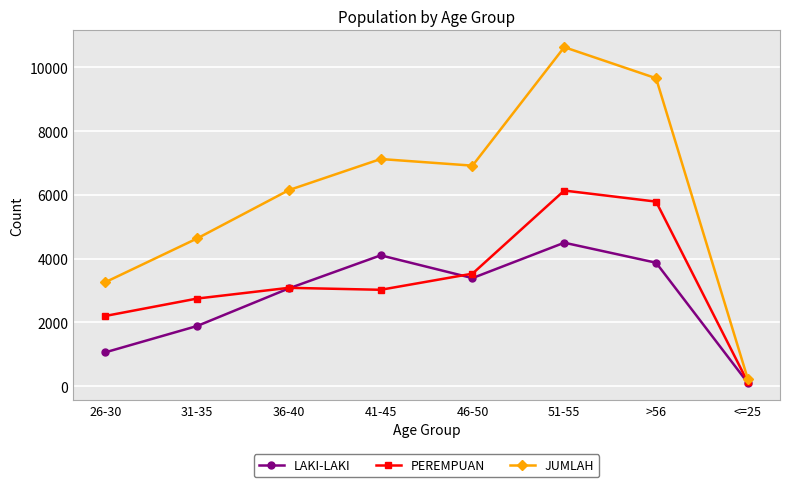

Reading left to right, extract all data points from this chart.

LAKI-LAKI: 26-30=1059	31-35=1885	36-40=3065	41-45=4102	46-50=3388	51-55=4498	>56=3870	<=25=99
PEREMPUAN: 26-30=2200	31-35=2746	36-40=3083	41-45=3021	46-50=3527	51-55=6134	>56=5787	<=25=119
JUMLAH: 26-30=3259	31-35=4631	36-40=6148	41-45=7123	46-50=6915	51-55=10632	>56=9657	<=25=218